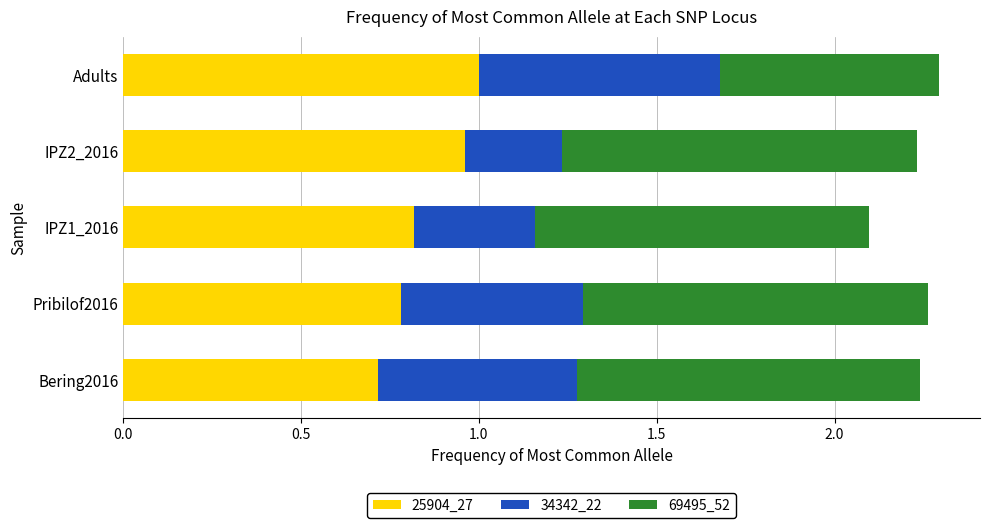

How many data points does each series have?

5